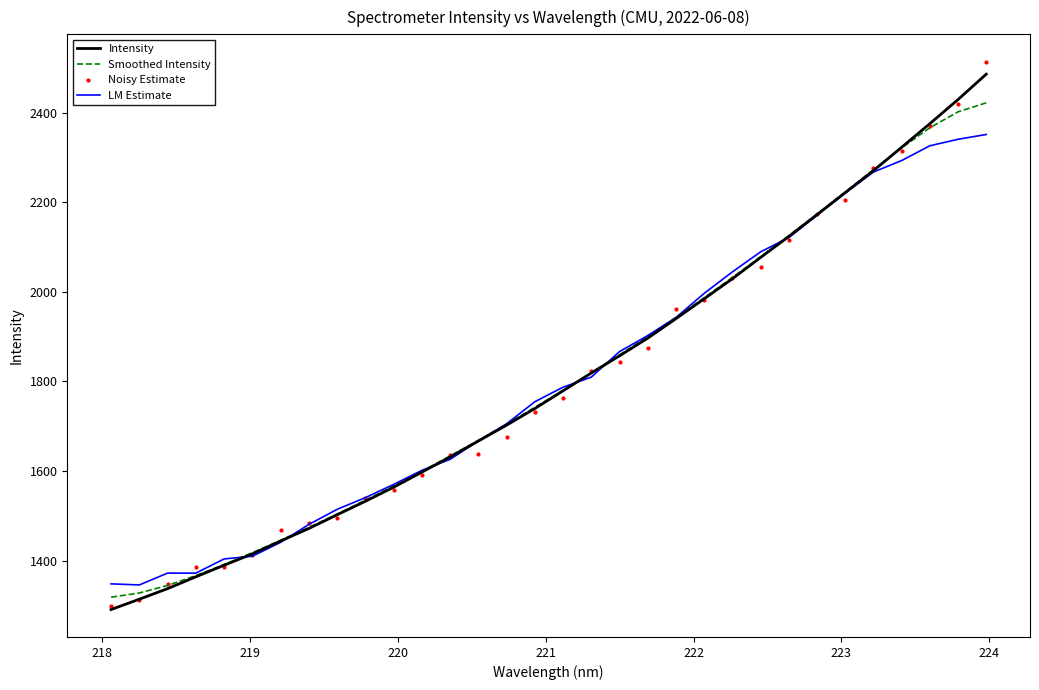

What is the smallest value displayed?

1290.6